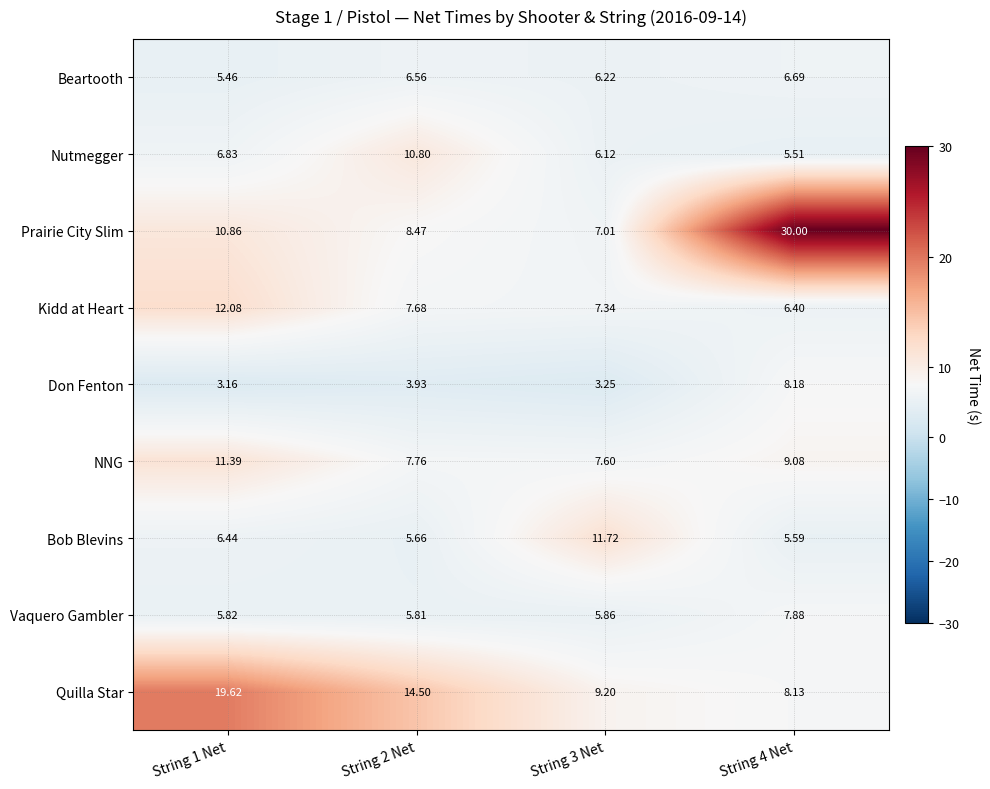

Rank the series at String 2 Net from highest to lowest value.

Quilla Star, Nutmegger, Prairie City Slim, NNG, Kidd at Heart, Beartooth, Vaquero Gambler, Bob Blevins, Don Fenton